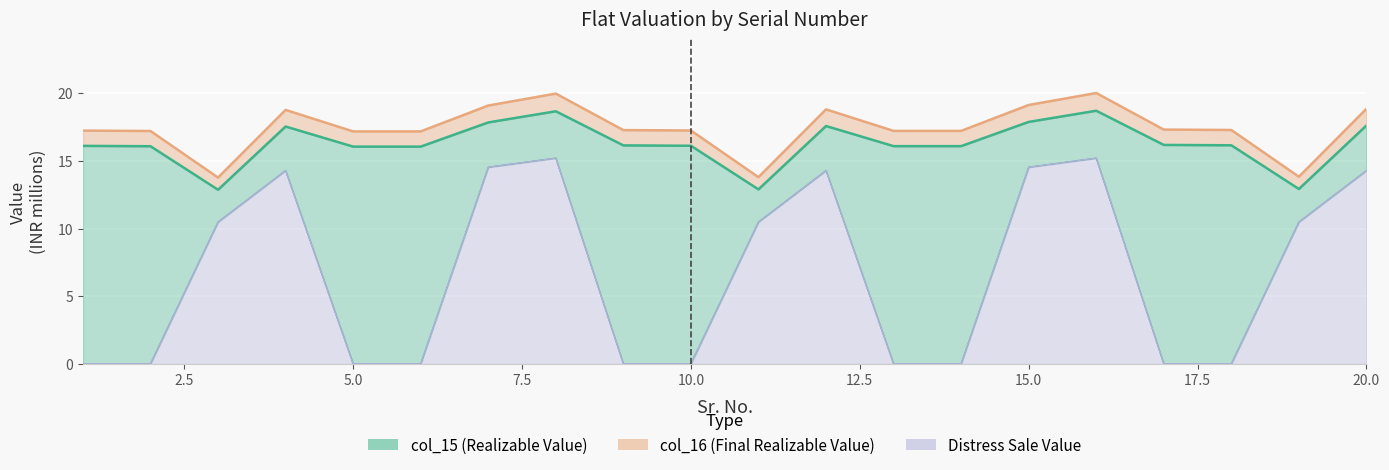

The Distress Sale Value series shows 14.3 at 12. True or false?

True